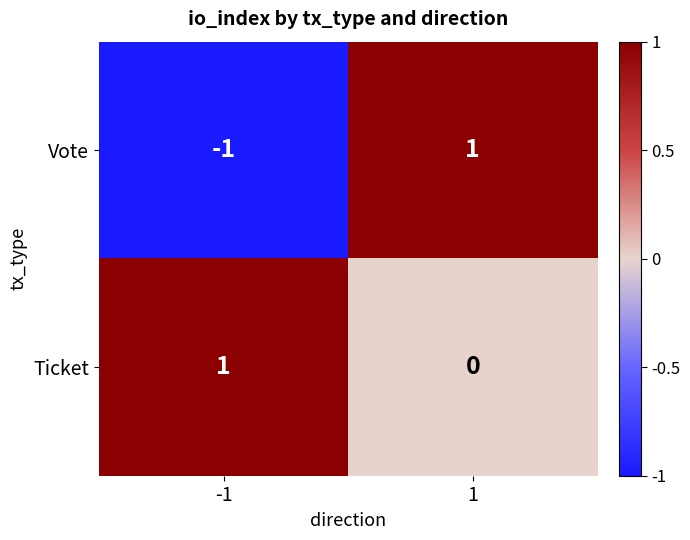

Which series has the largest total across all categories?

Ticket